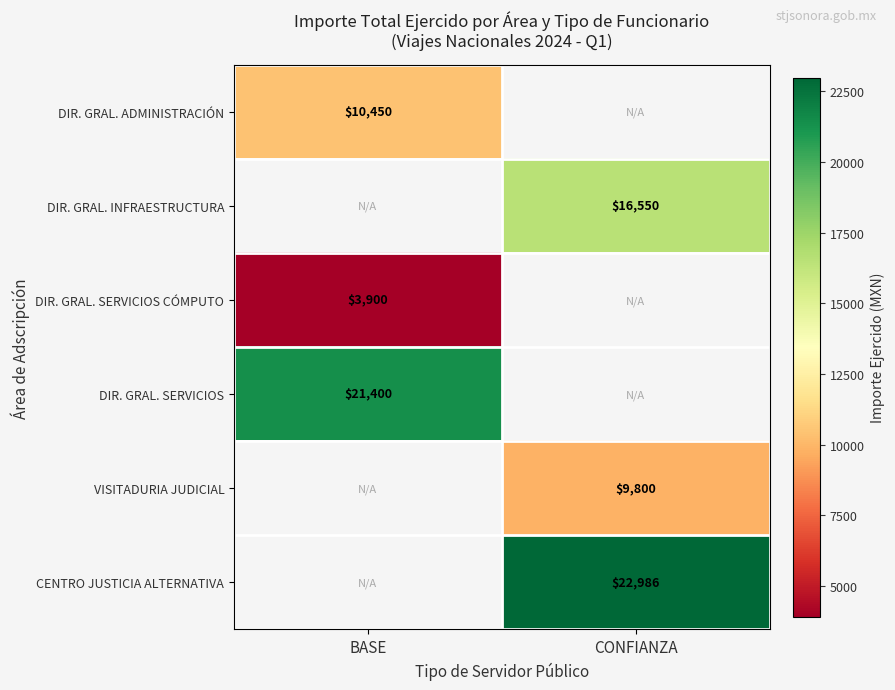

True or false: DIR. GRAL. SERVICIOS CÓMPUTO has a value of 3900 at BASE.

True